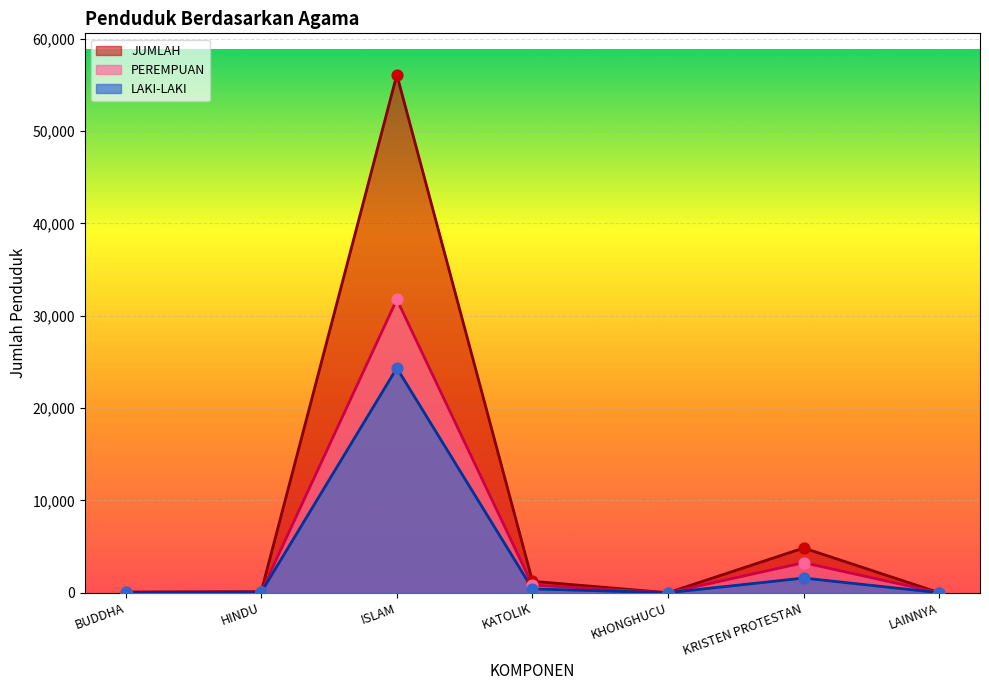

Which series reaches the maximum Y coordinate?

JUMLAH